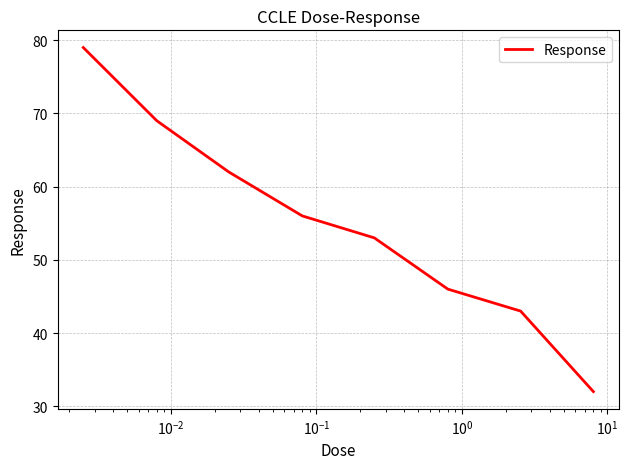

What is the sum of all values?

440